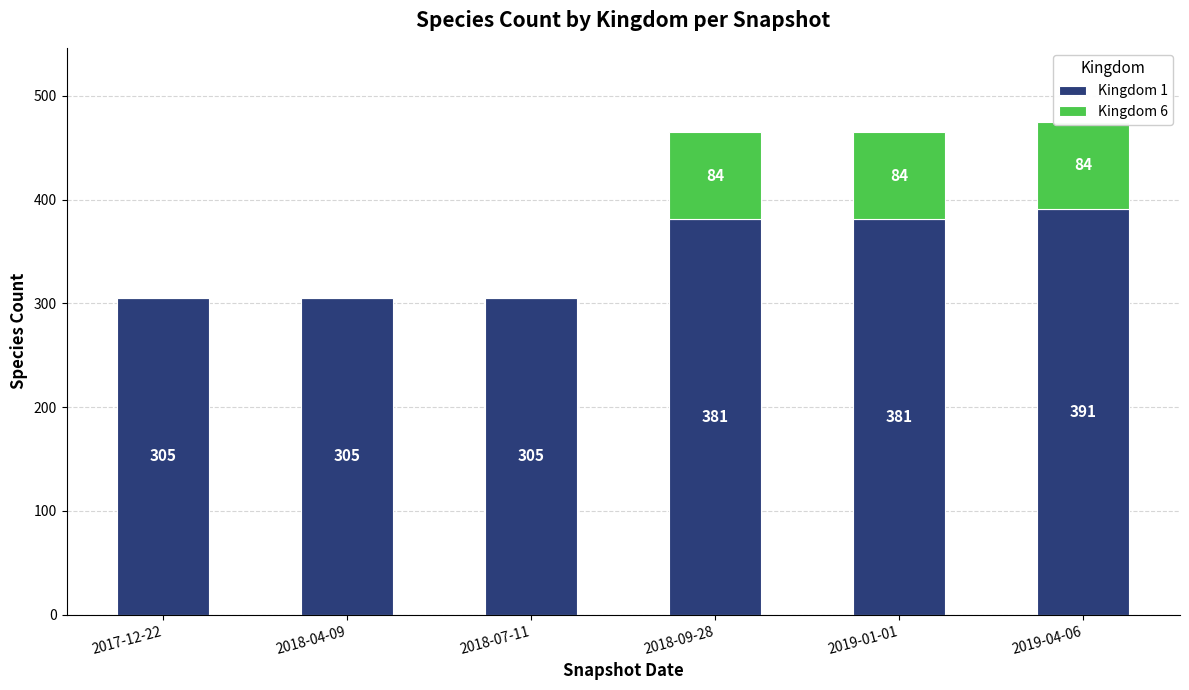

What is the sum of all Kingdom 1 values?

2068